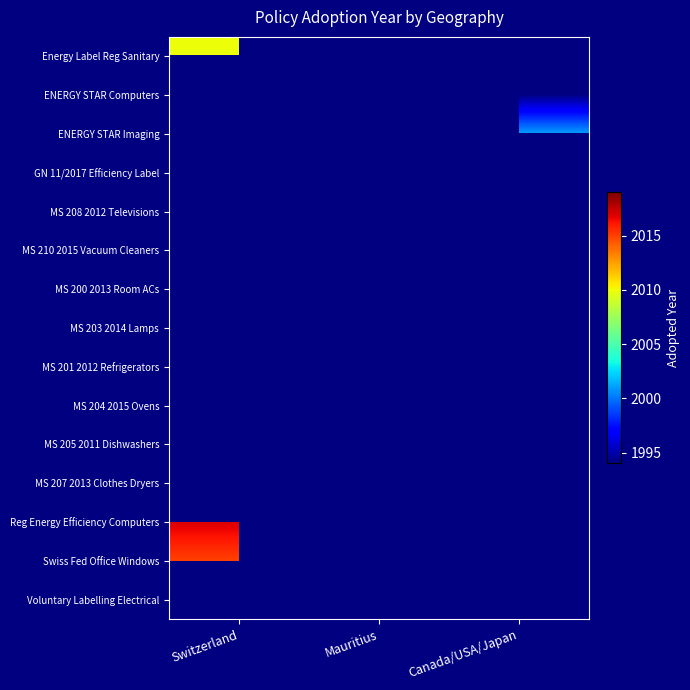

Between Canada/USA/Japan and Switzerland, which is larger?

Switzerland